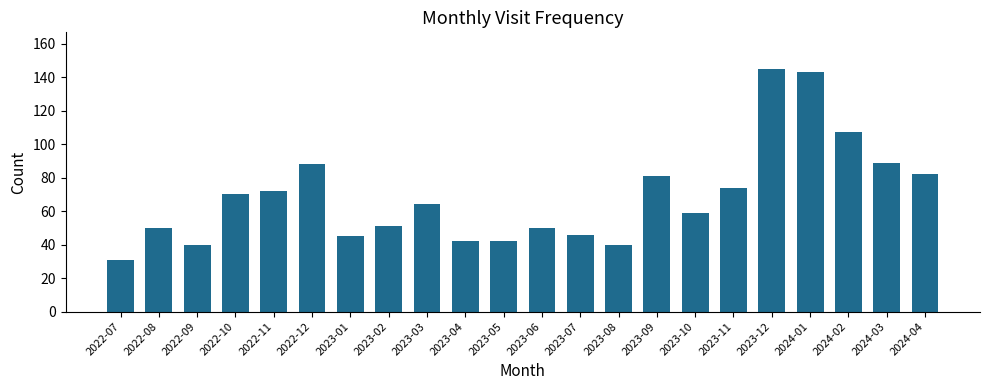

What position from the right is 2023-02?

15